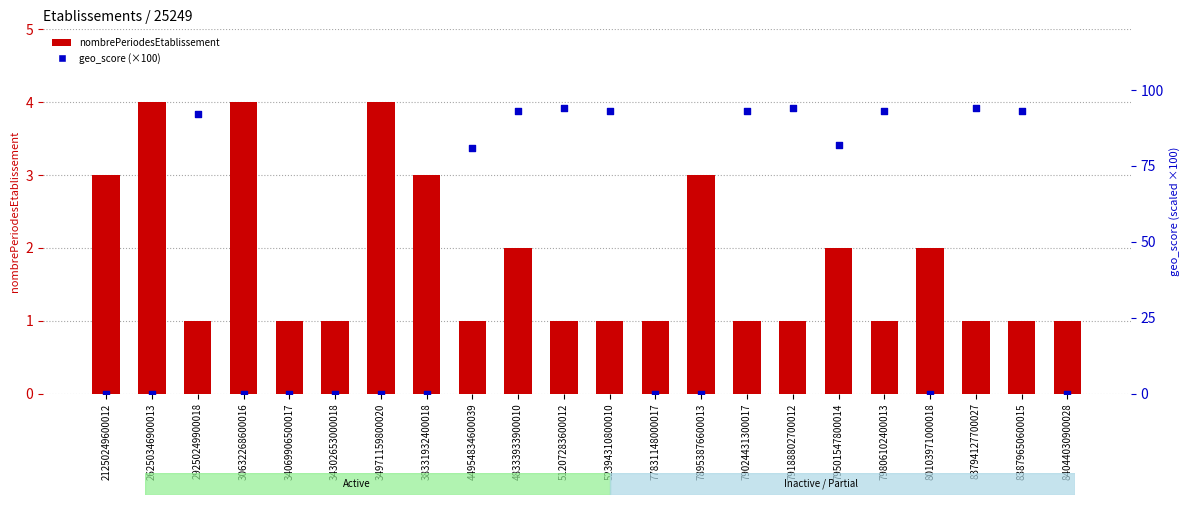

What is the total value across all series at 83879650600015?

94